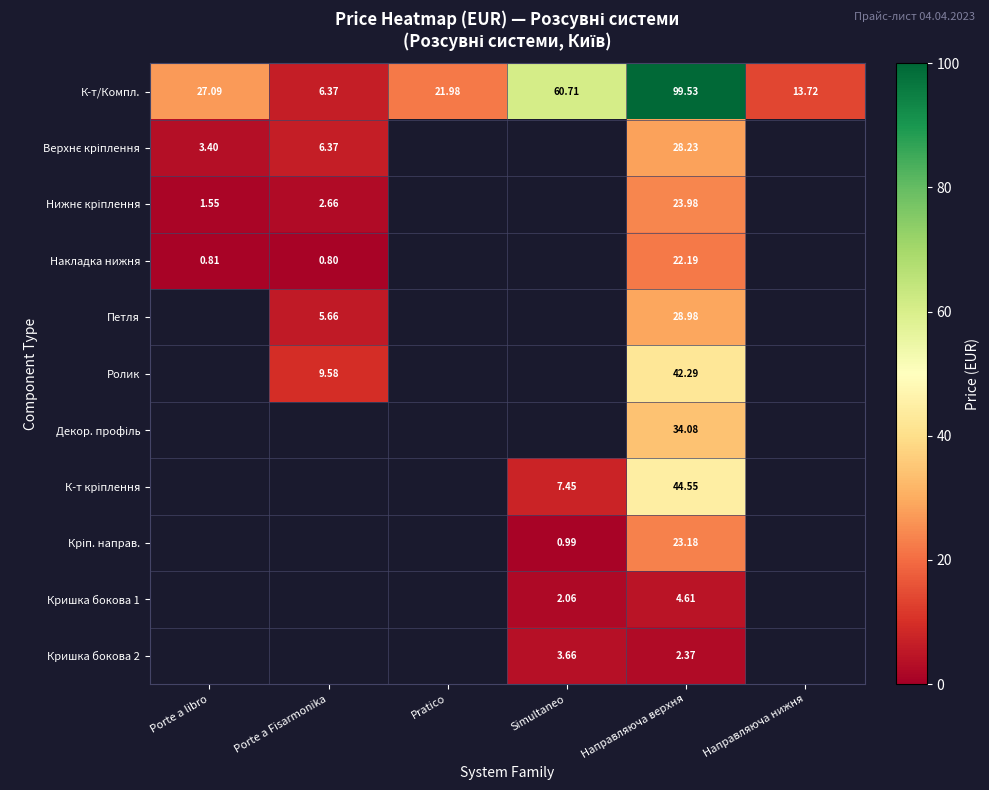

At which category is the sum across all series the highest?

Направляюча верхня